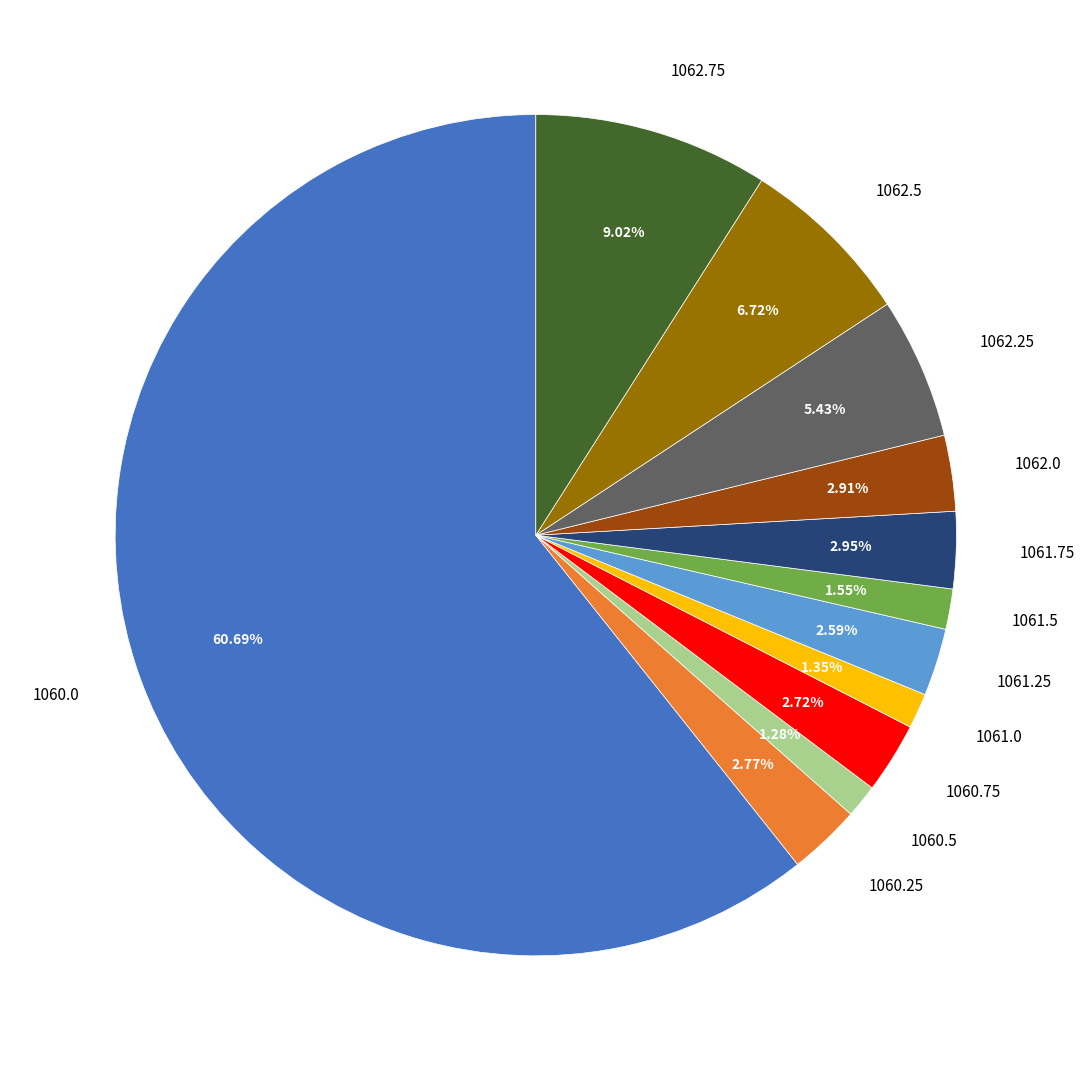

Is there any slice that represents more than half of the pie?

Yes